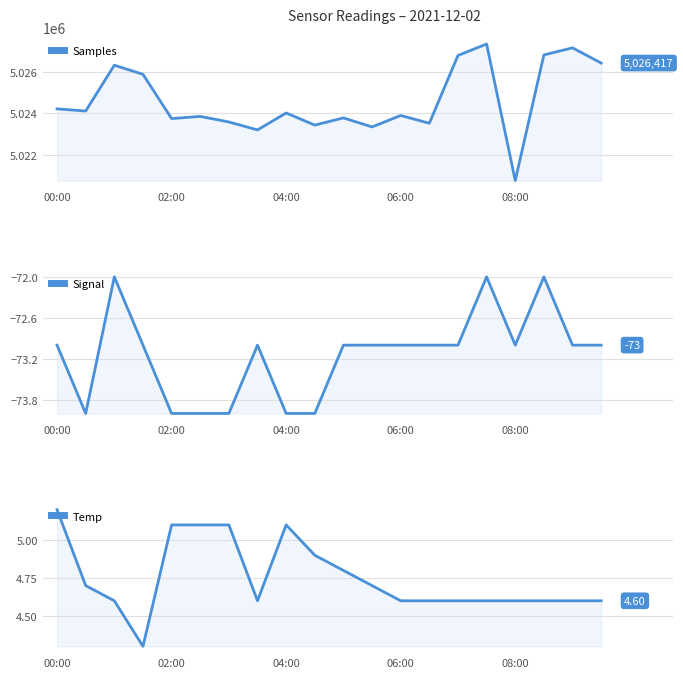

True or false: Samples and Signal cross at least once.

False